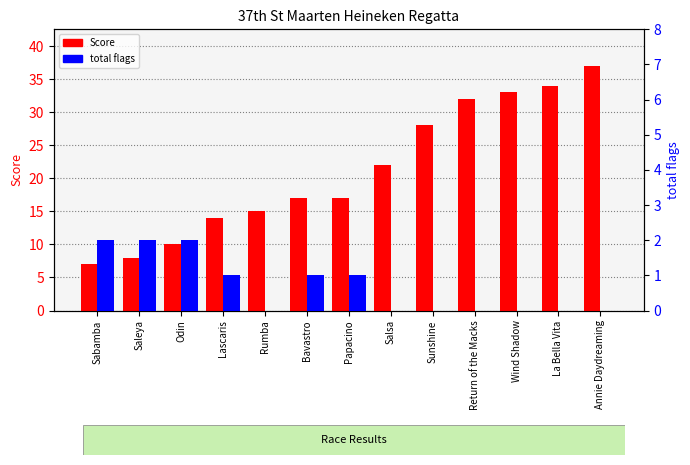

Rank the series by their maximum value, from lowest to highest.

total flags, Score